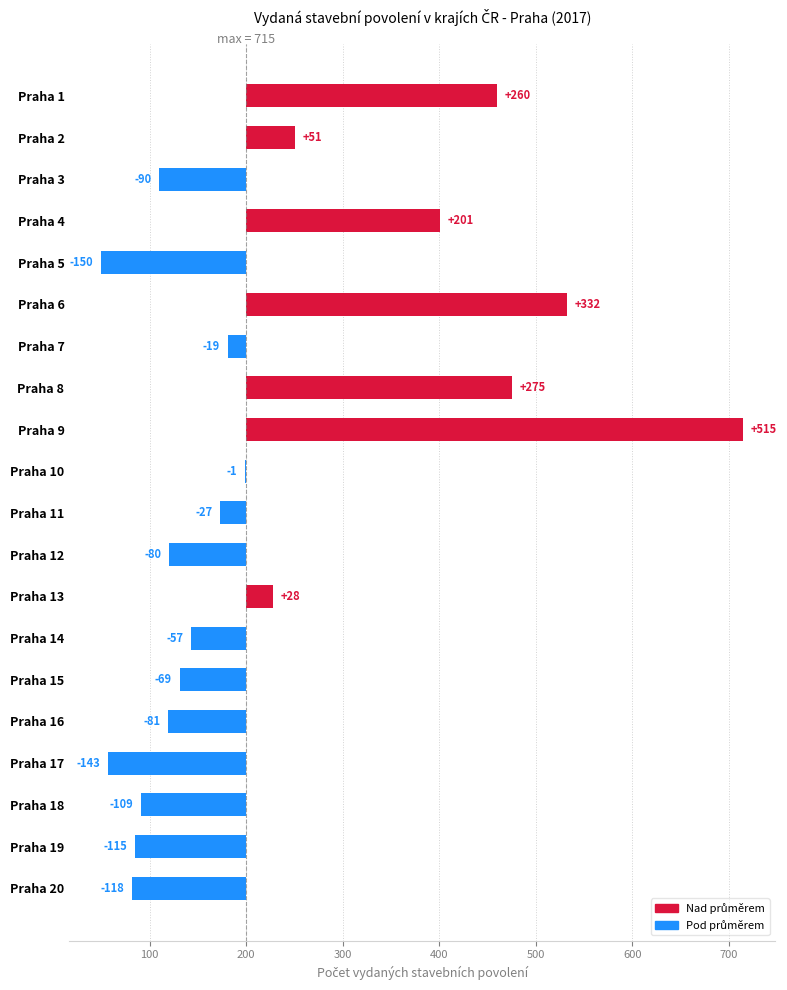

The value at Praha 6 is 129. True or false?

False